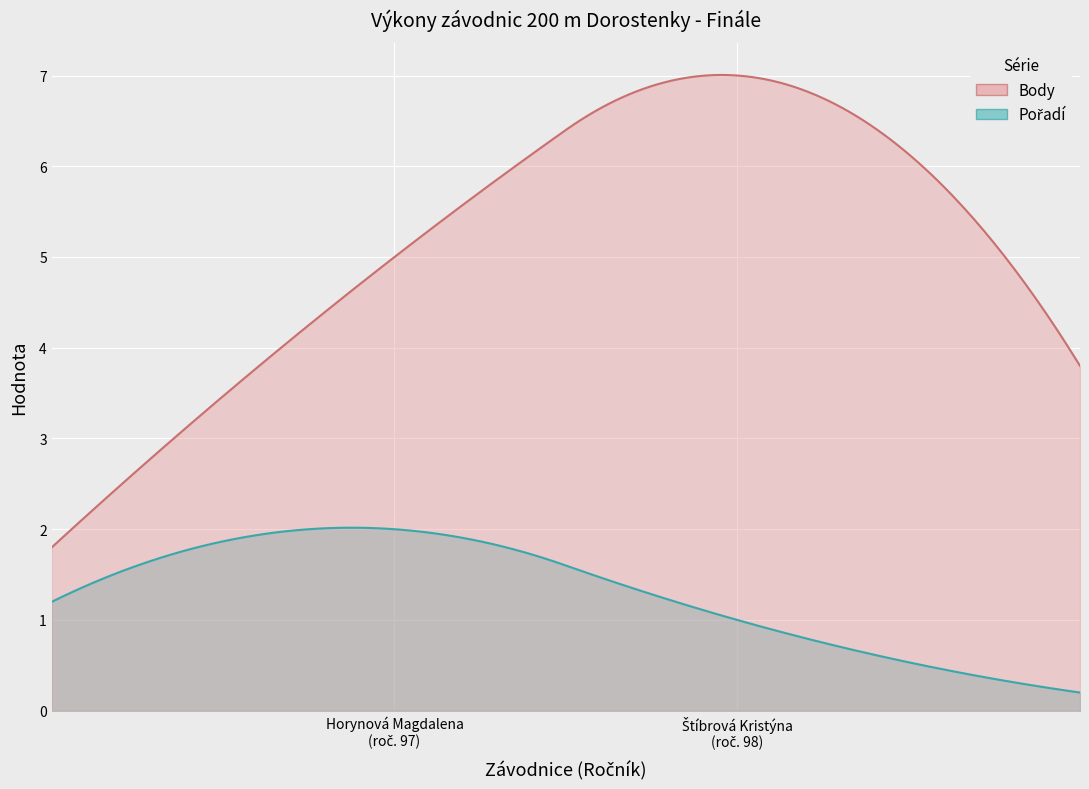

What are all the series names shown in the legend?

Pořadí, Body